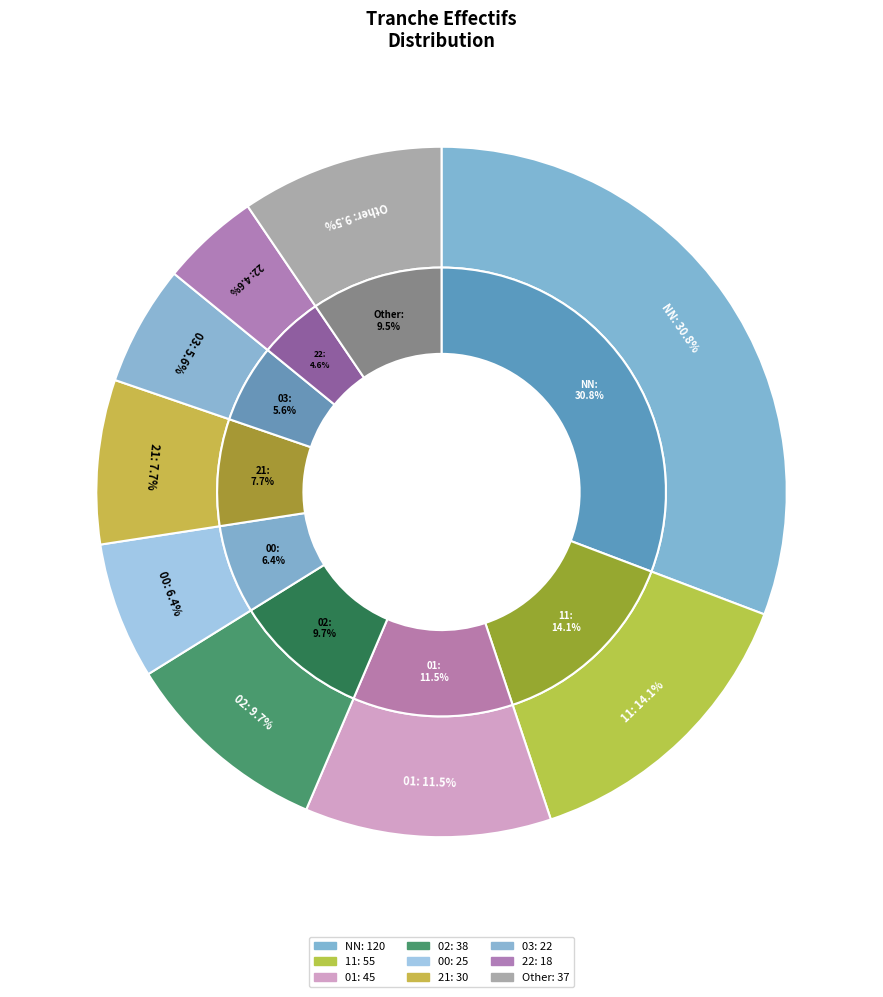

Combined, do Other and NN account for over 50%?

No